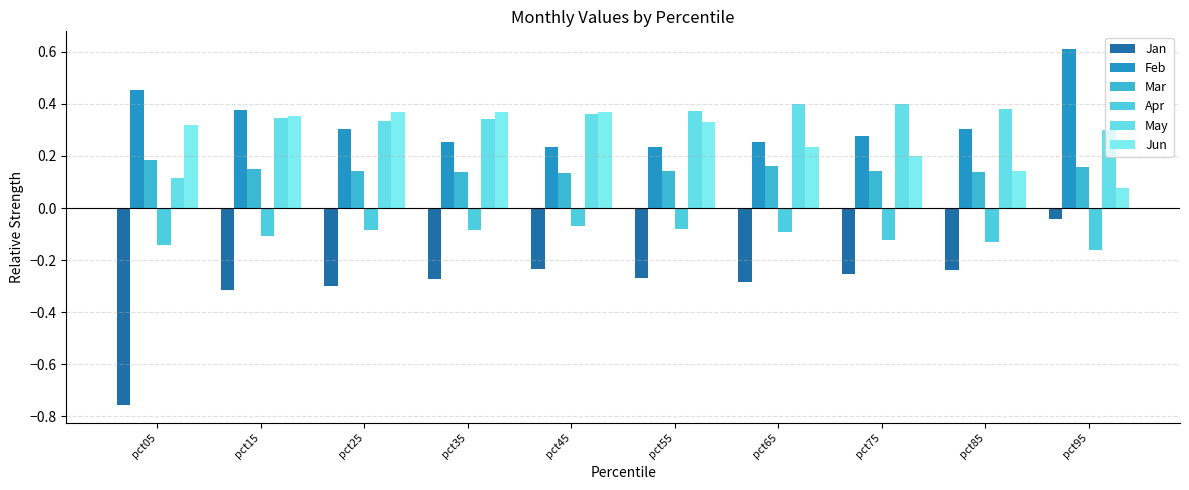

Read the Jan value at pct45.

-0.2